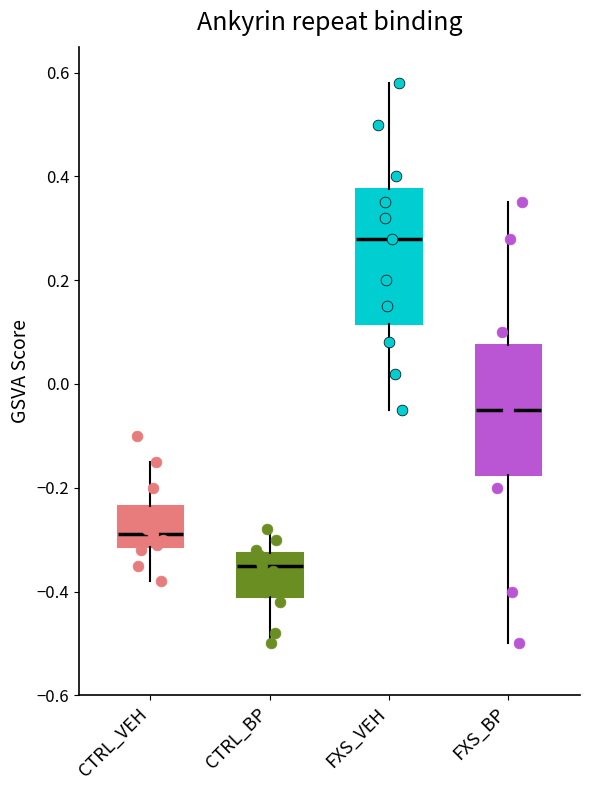

Reading left to right, transcribe this box plot: for each box, give where its median line is, the range the box spans, and where its two whiskers end, as read against the y-axis. The values are not printed on the chart, so give them approximately, as read against the axis.

CTRL_VEH: median -0.28, box -0.32 to -0.24, whiskers -0.38 to -0.14
CTRL_BP: median -0.34, box -0.40 to -0.32, whiskers -0.50 to -0.28
FXS_VEH: median 0.28, box 0.12 to 0.38, whiskers -0.04 to 0.58
FXS_BP: median -0.04, box -0.18 to 0.08, whiskers -0.50 to 0.36